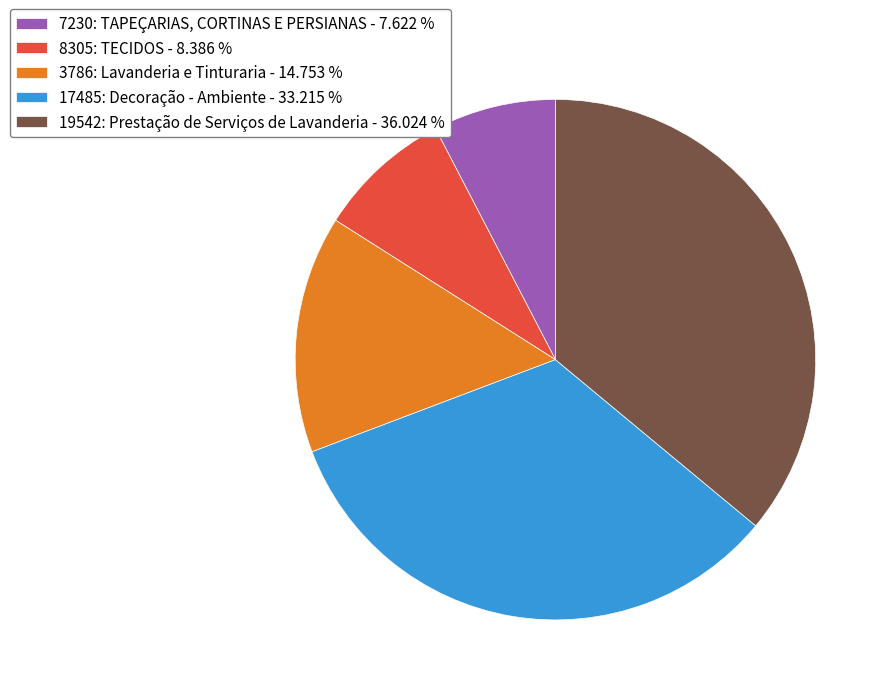

Combined, do 19542: Prestação de Serviços de Lavanderia and 17485: Decoração - Ambiente account for over 50%?

Yes